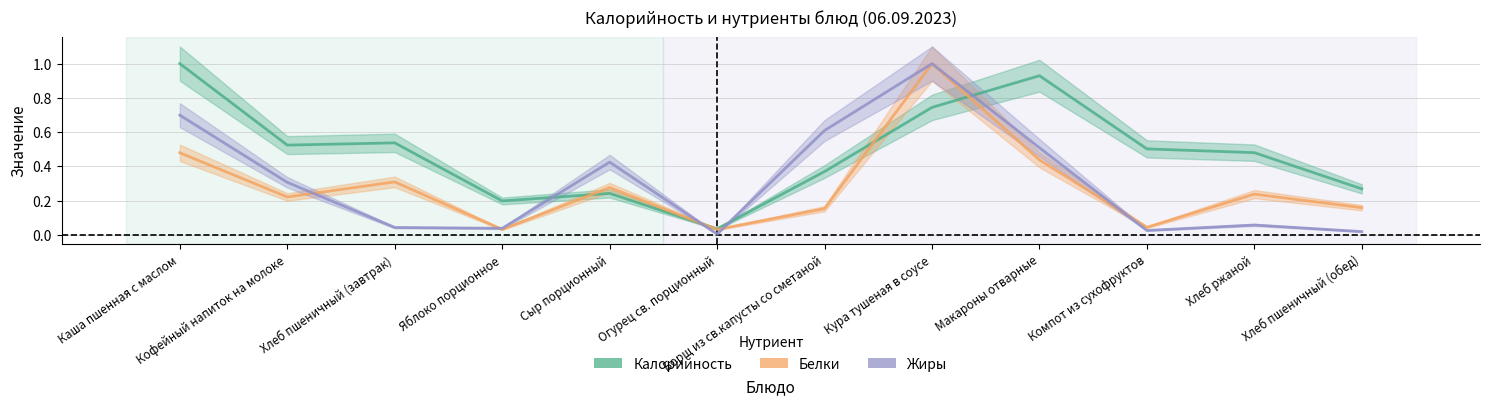

What is the label of the 11th point from the left?

Хлеб ржаной